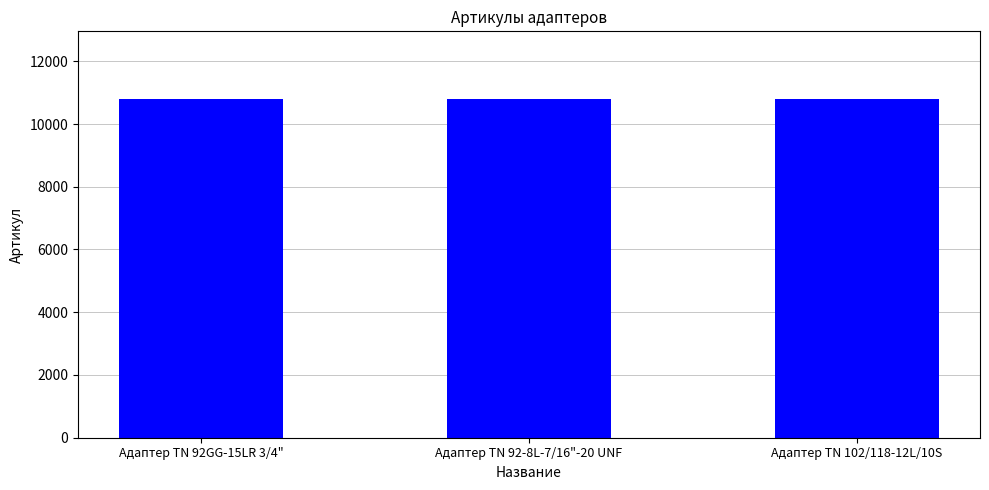

What is the greatest value displayed?

10795